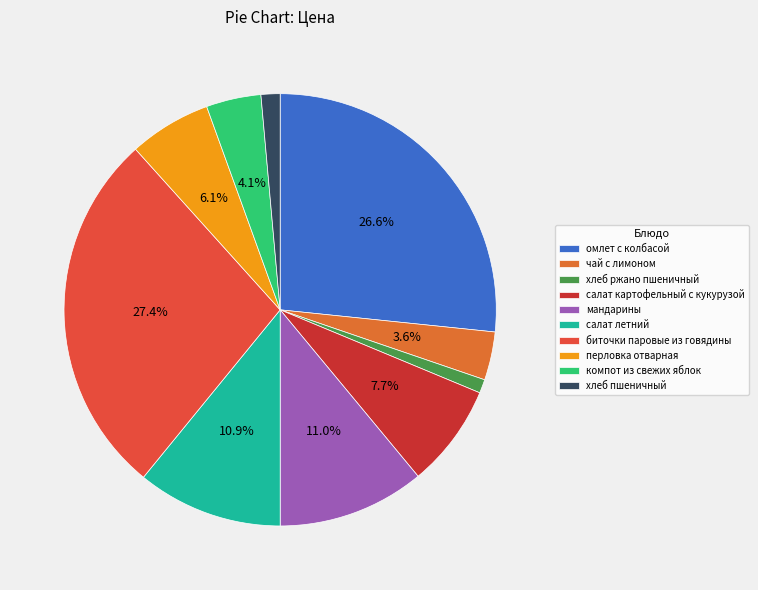

How many slices are in this pie chart?

10